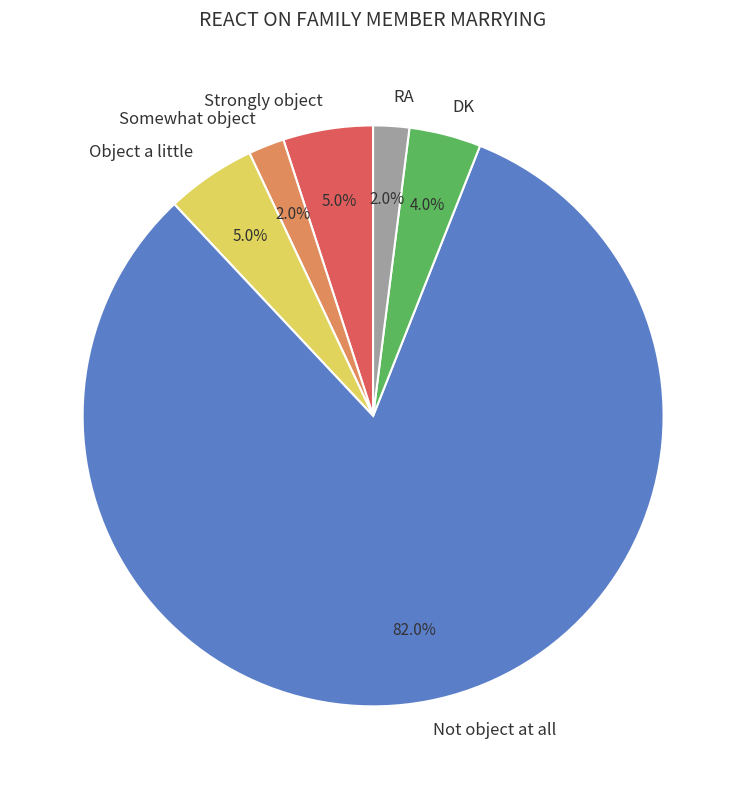

How many slices are in this pie chart?

6